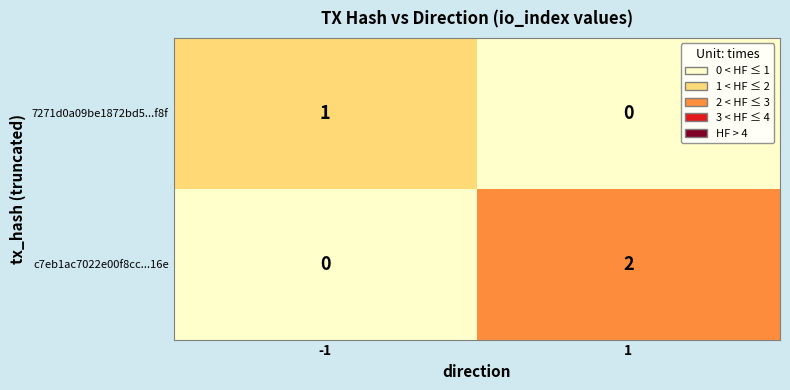

Reading right to left, list all the values displayed in this chart.

7271d0a09be1872bd5...f8f: 1=0	-1=1
c7eb1ac7022e00f8cc...16e: 1=2	-1=0